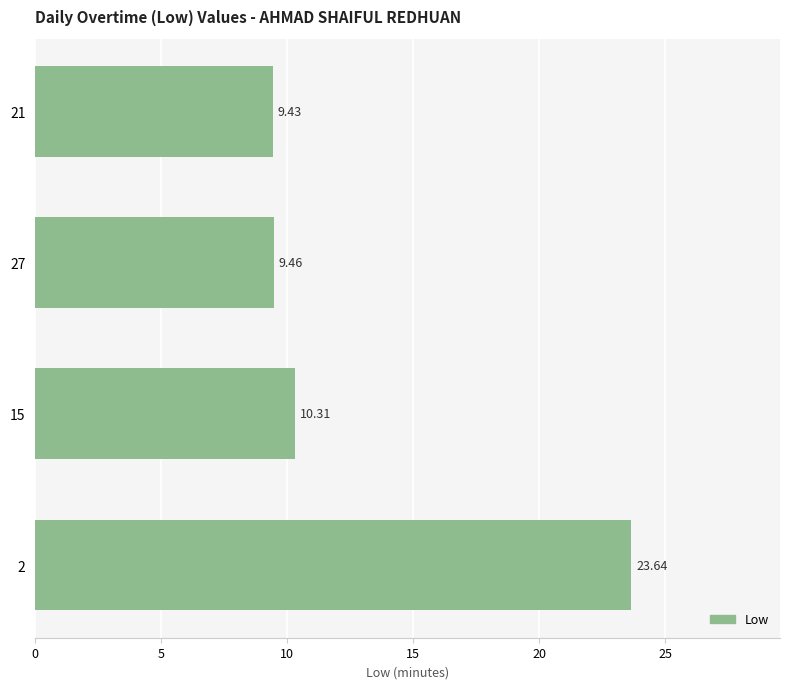

What is the difference between the maximum and minimum values?

14.2